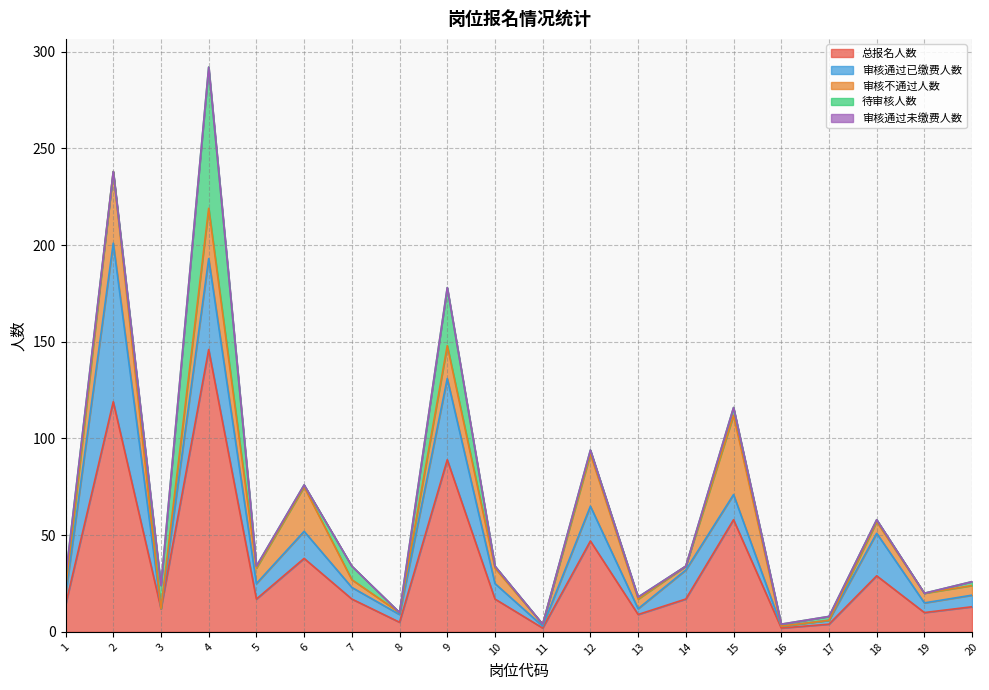

How many lines are shown in the chart?

5